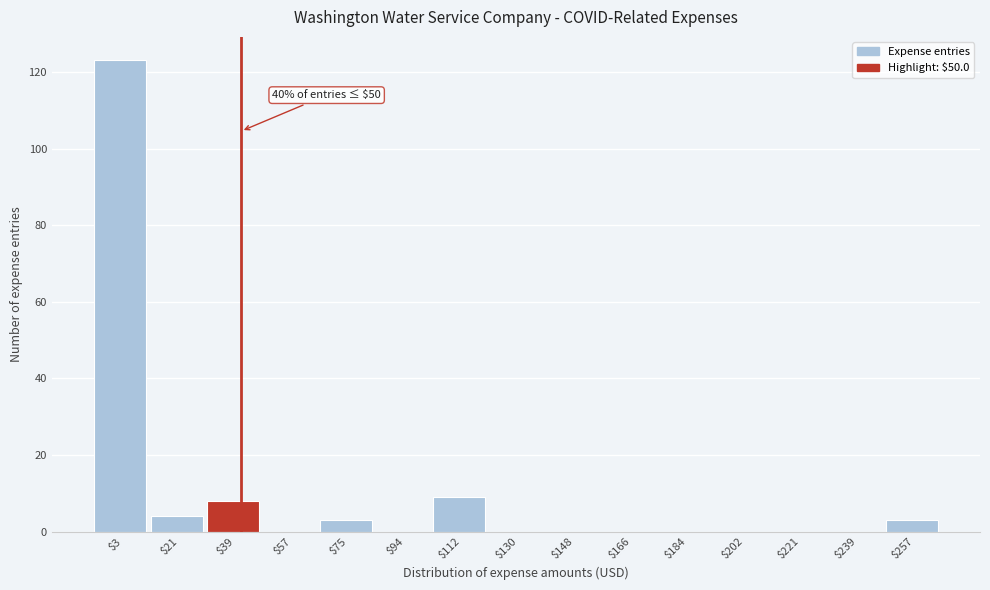

What is the sum of all values?

150